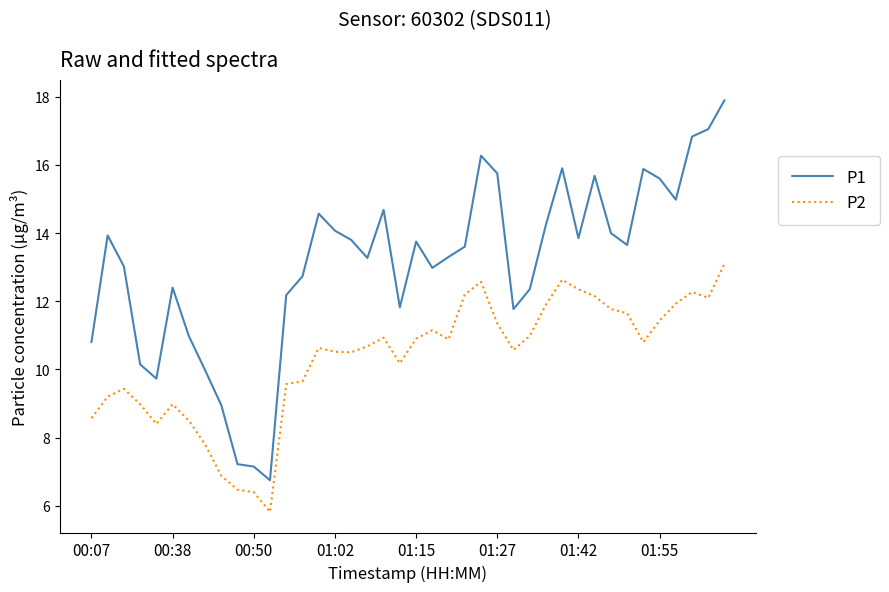

What is the smallest value displayed?

5.8